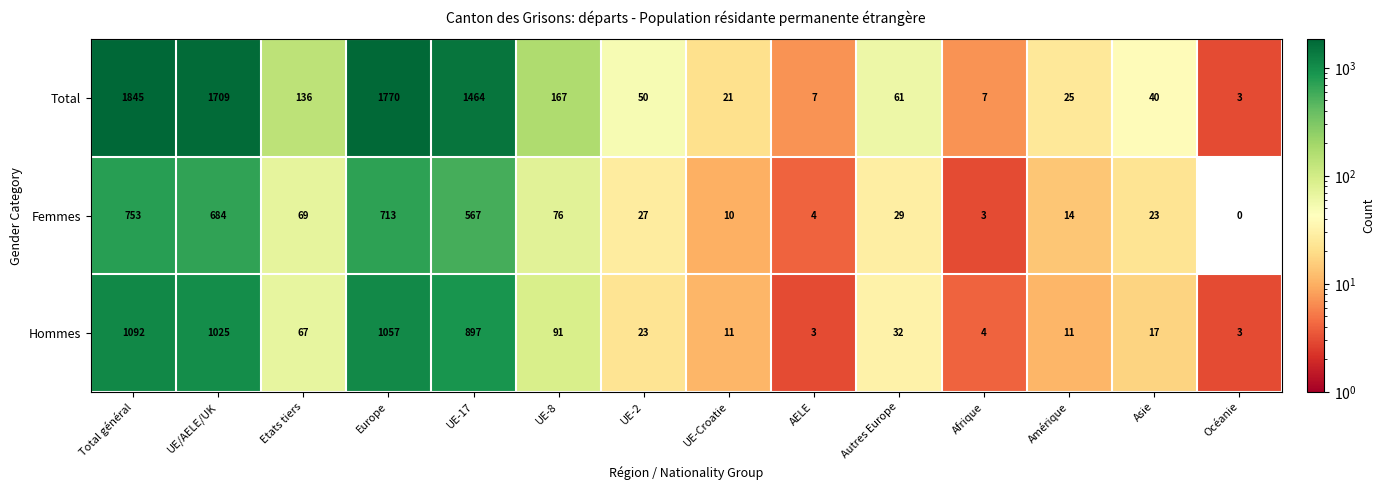

How many values in the Hommes series are below 32?

7